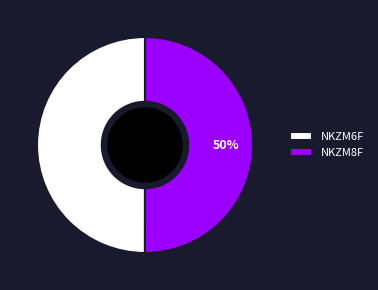

Combined, do NKZM6F and NKZM8F account for over 50%?

Yes